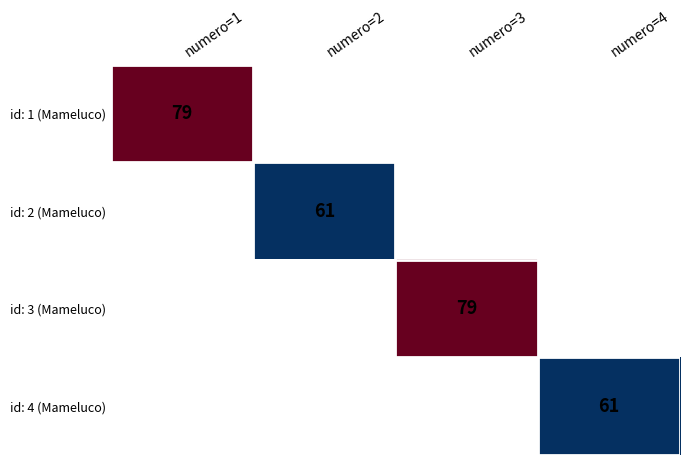

The value of id: 2 (Mameluco) at numero=2 is 36. True or false?

False